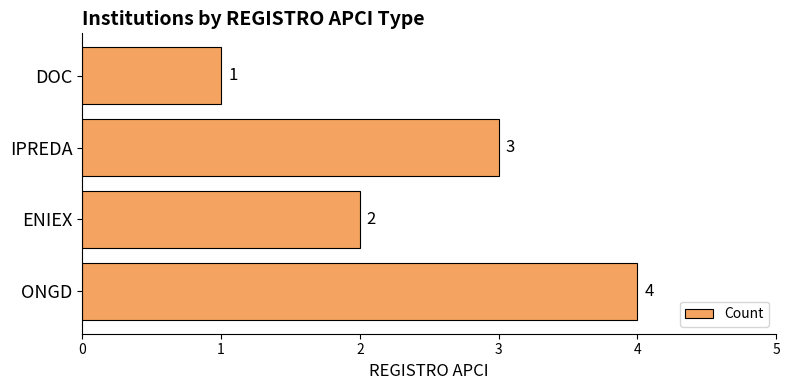

What is the difference between the maximum and minimum values?

3